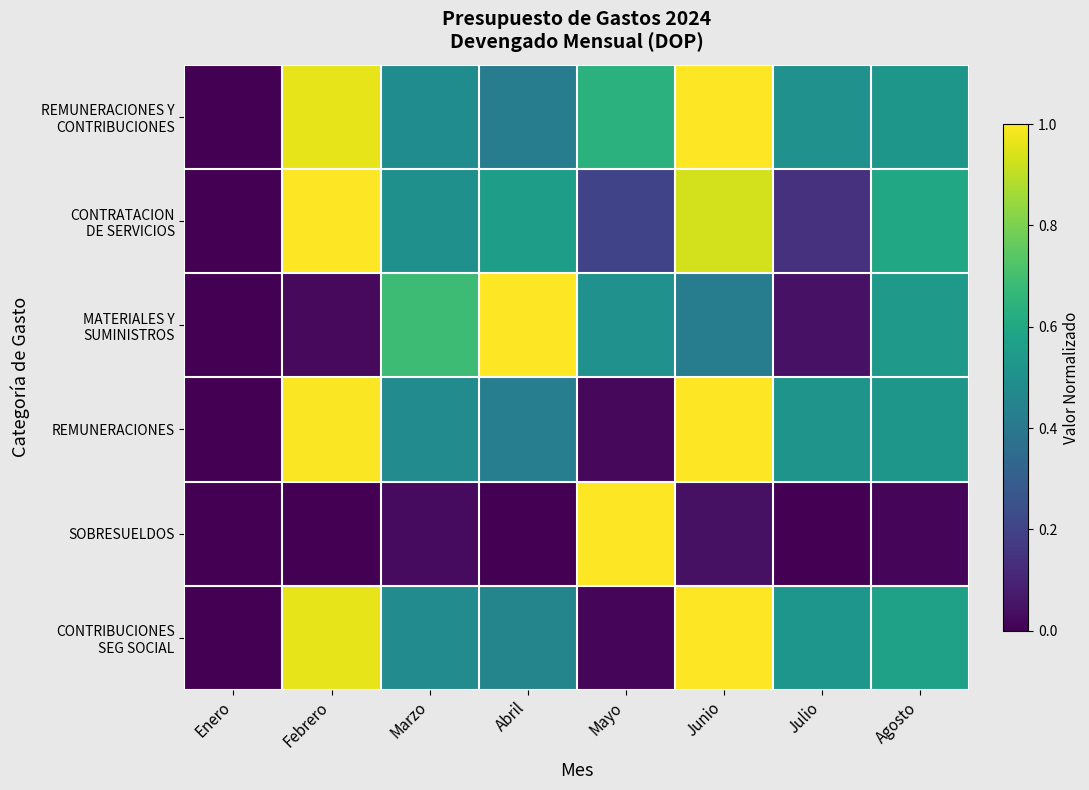

Rank the series at Julio from lowest to highest value.

SOBRESUELDOS, MATERIALES Y SUMINISTROS, CONTRATACION DE SERVICIOS, REMUNERACIONES Y CONTRIBUCIONES, REMUNERACIONES, CONTRIBUCIONES SEG SOCIAL